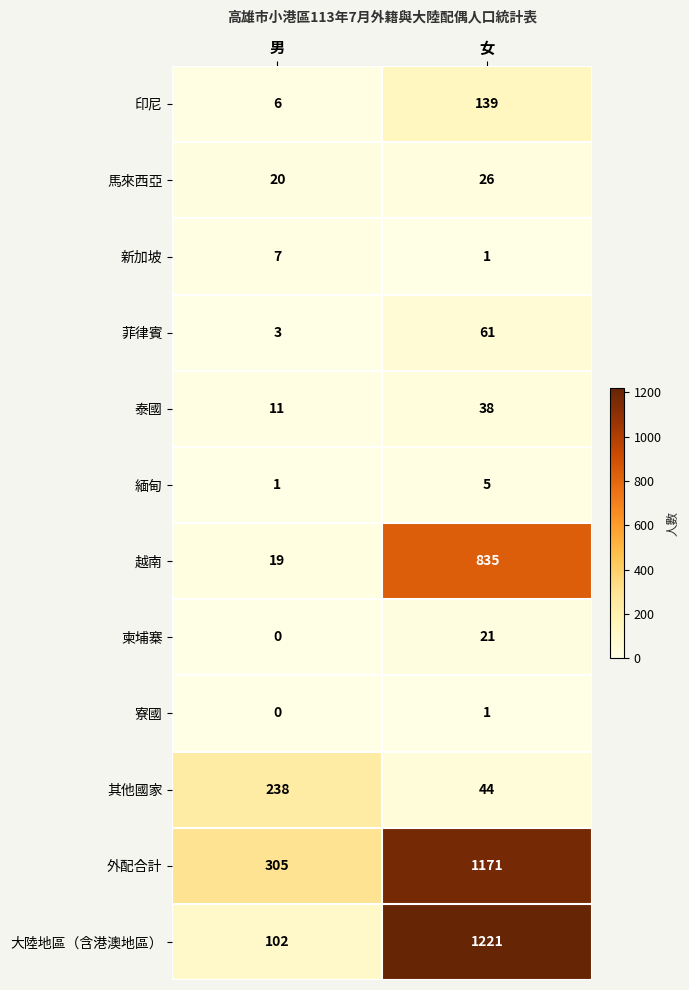

At which category does the chart reach its peak across all series?

女